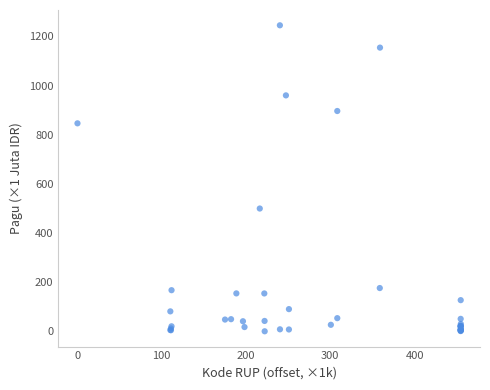

What Y value in the scatter plot is closest to 622?

499.9